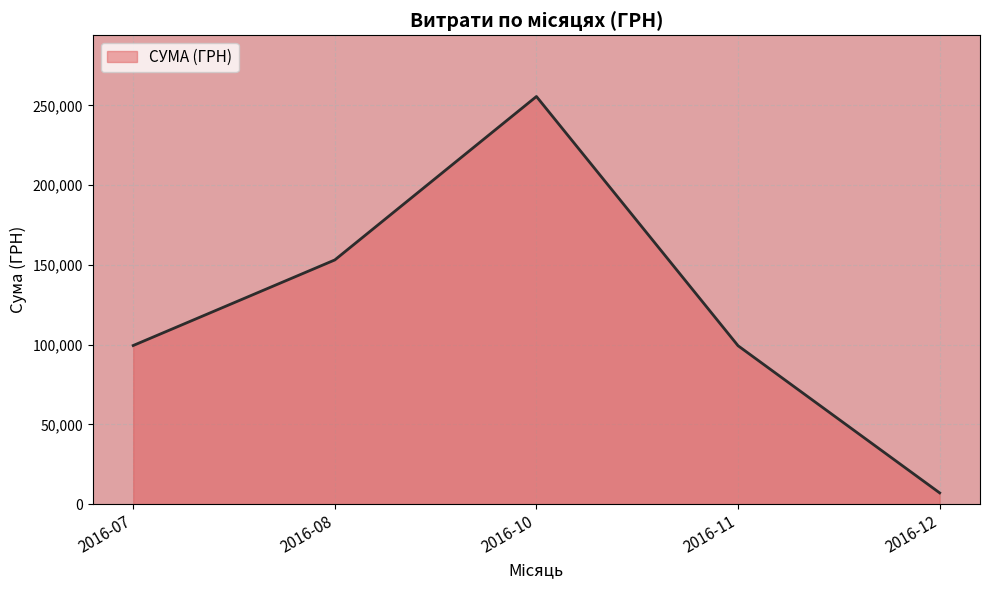

Does the chart display data point markers on the line(s)?

No